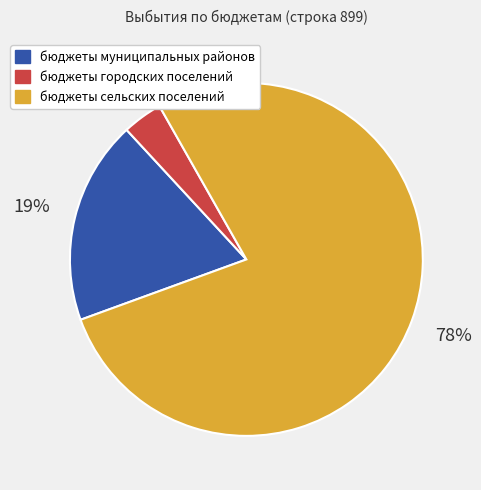

Do бюджеты муниципальных районов and бюджеты городских поселений together represent more than half of the pie?

No